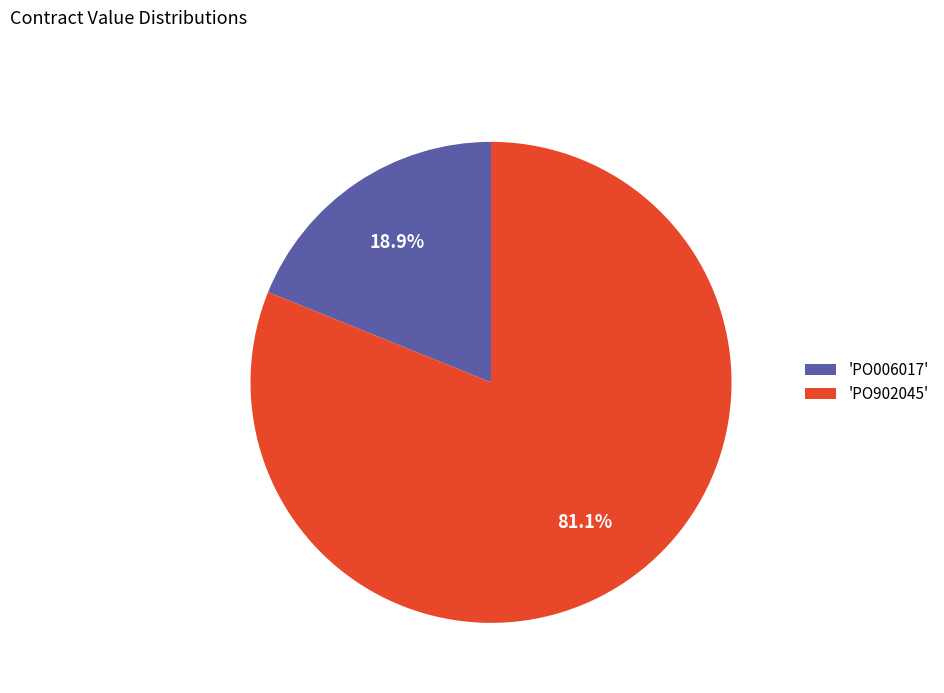

Which category has the smallest portion of the pie?

'PO006017'